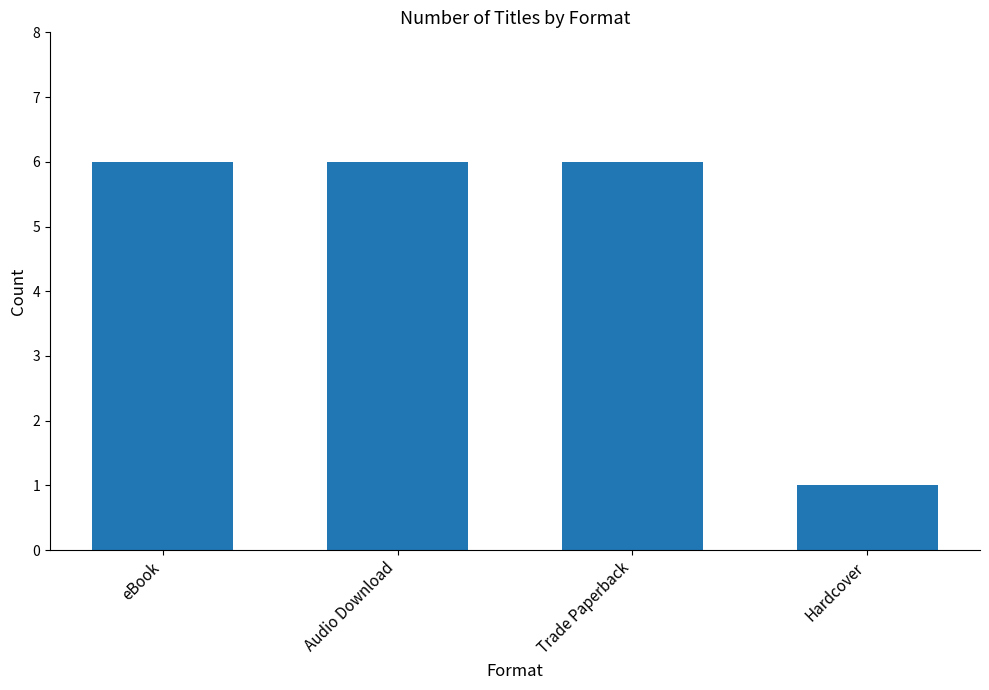

At which label is the value closest to 3?

Hardcover